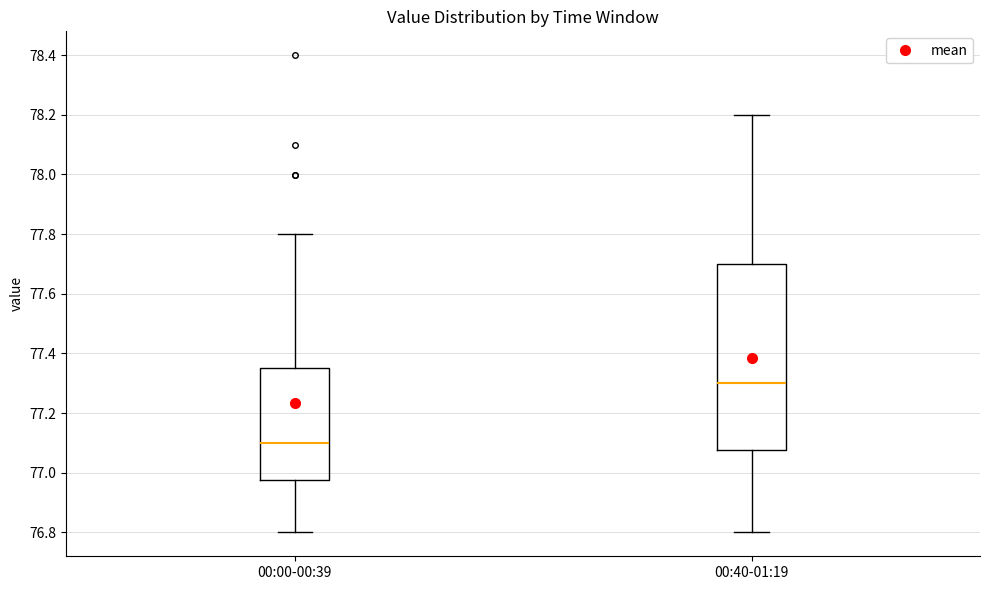

Reading left to right, read every box against the y-axis: the position of its median line, the range the box covers, and the ends of its whiskers. The values are not printed on the chart, so give them approximately, as read against the axis.

00:00-00:39: median 77.10, box 76.98 to 77.36, whiskers 76.80 to 77.80
00:40-01:19: median 77.30, box 77.08 to 77.70, whiskers 76.80 to 78.20